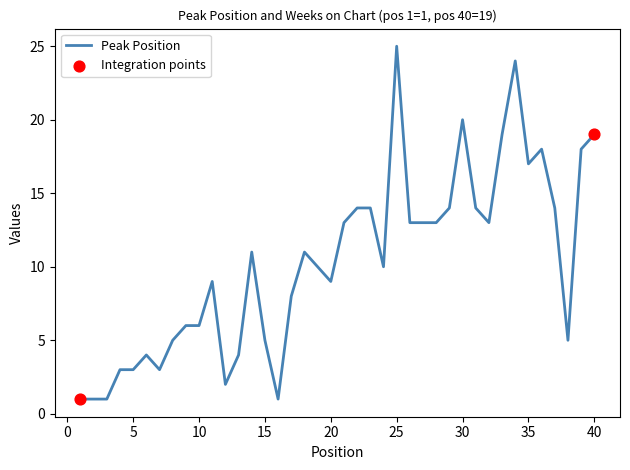

What is the greatest value displayed?

25